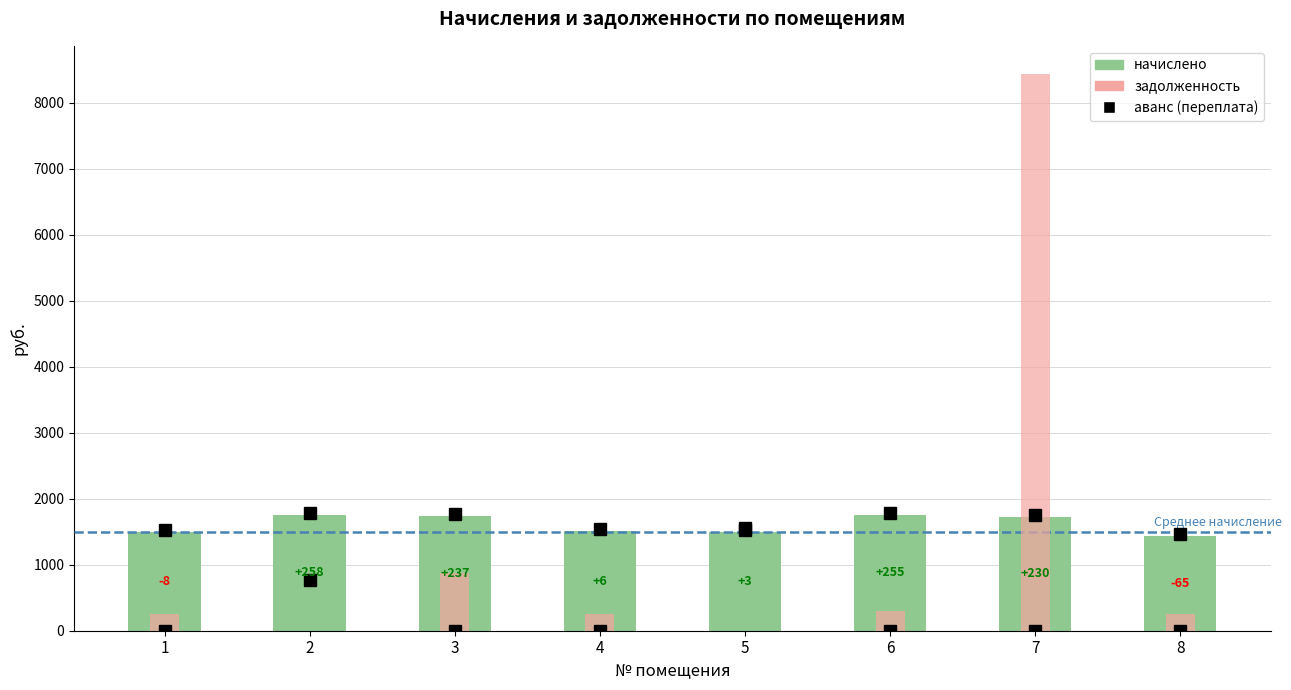

What is the approximate value of задолженность at 1?

248.6